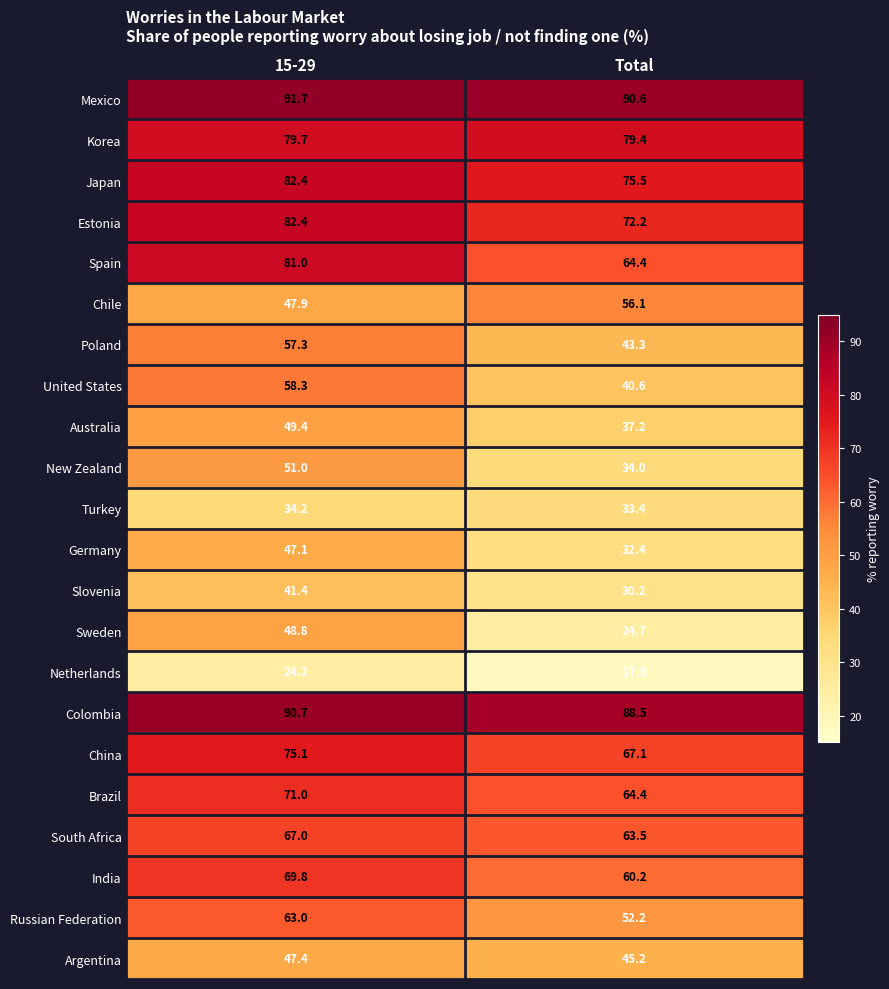

List the labels in order of Mexico value, largest first.

15-29, Total